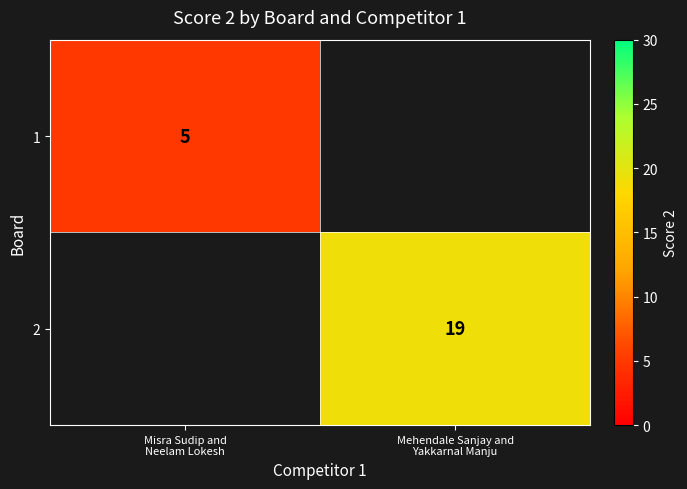

How many data points does each series have?

2